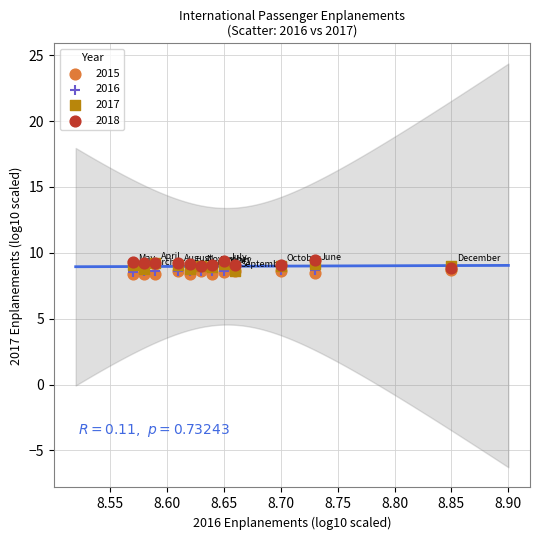

What are all the series names shown in the legend?

2015, 2016, 2017, 2018